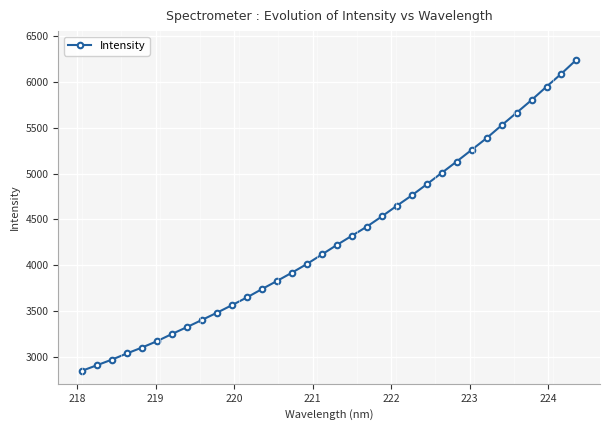

What is the value of the 23rd point from the left?

4762.2